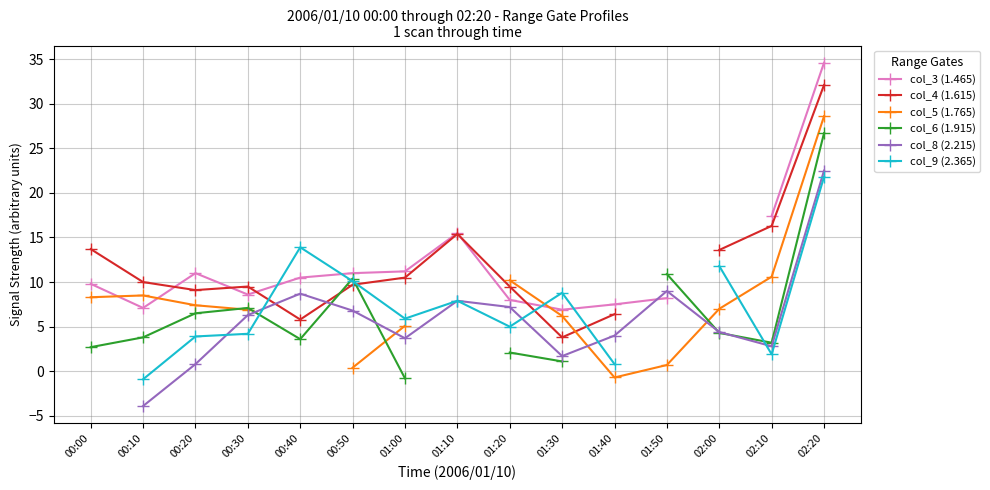

What is the label of the 6th point from the left?

00:50